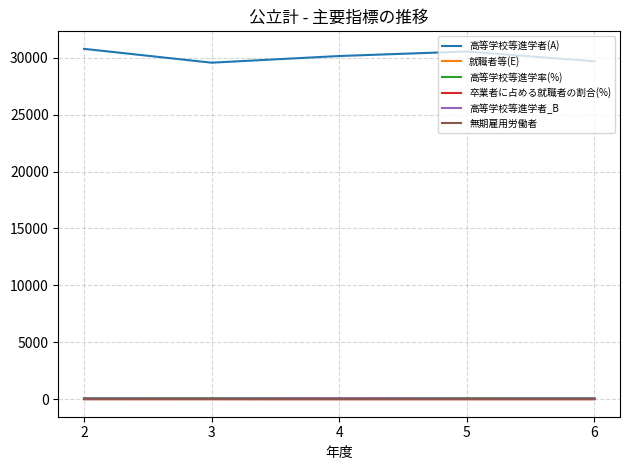

At how many categories does at least one series exceed 18148?

5